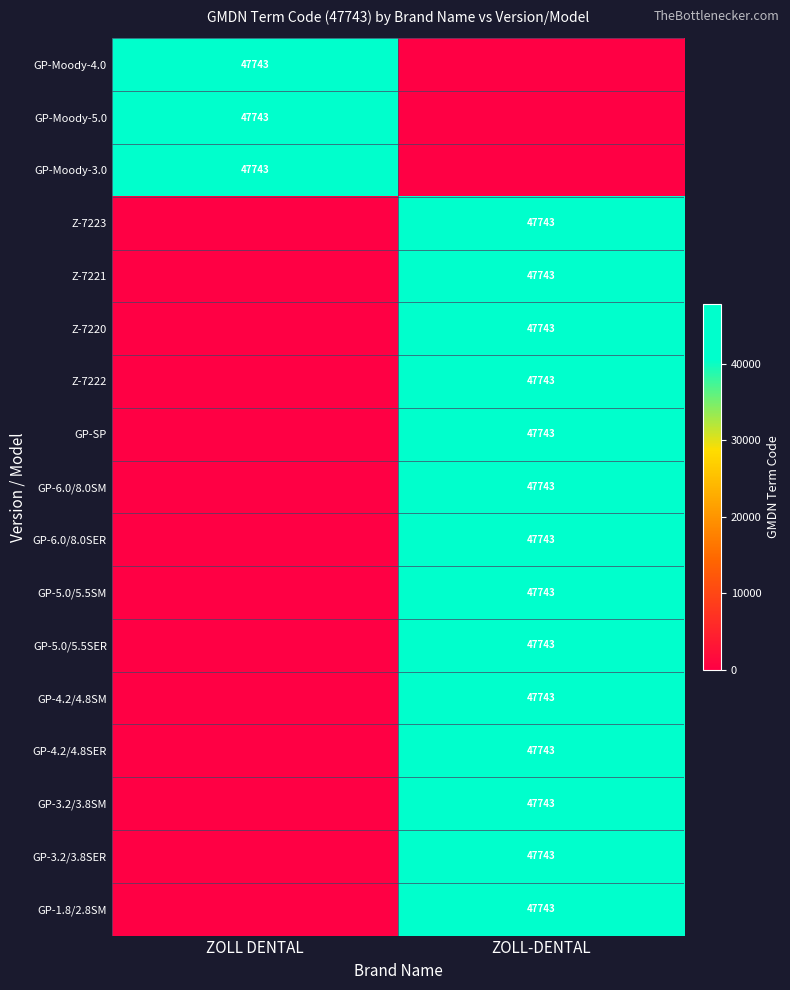

The value of GP-5.0/5.5SER at ZOLL-DENTAL is 17629. True or false?

False